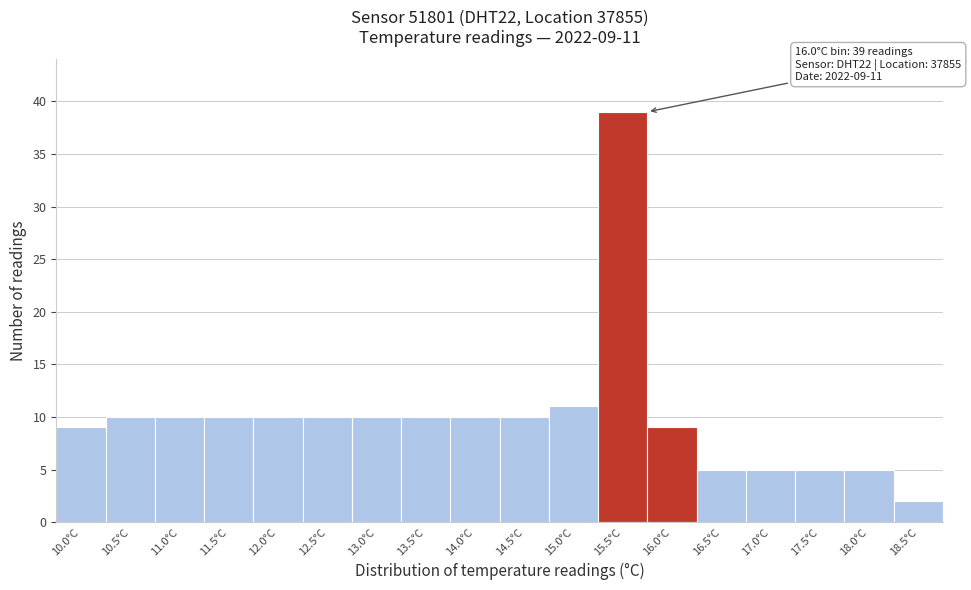

Reading left to right, extract all data points from this chart.

9	10	10	10	10	10	10	10	10	10	11	39	9	5	5	5	5	2